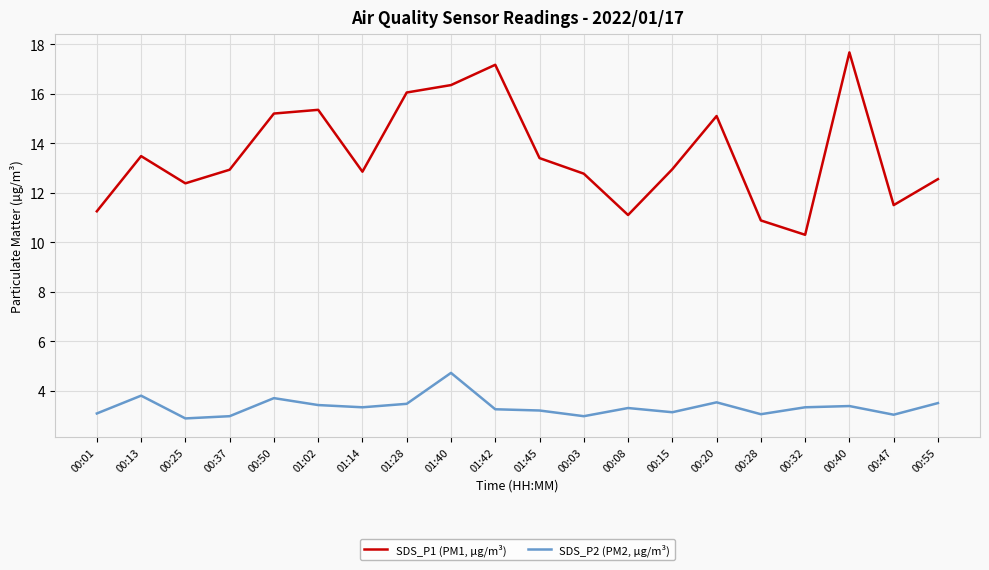

How many values in the SDS_P1 (PM1, µg/m³) series exceed 12?

15